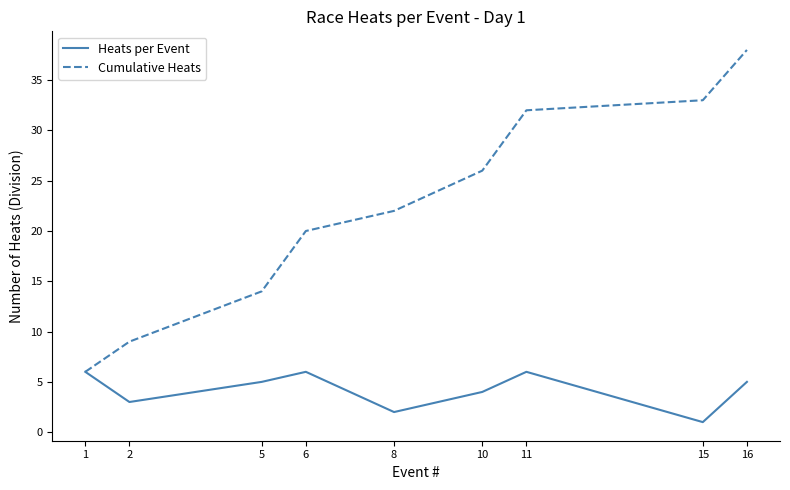

Rank the series by their average value, from highest to lowest.

Cumulative Heats, Heats per Event